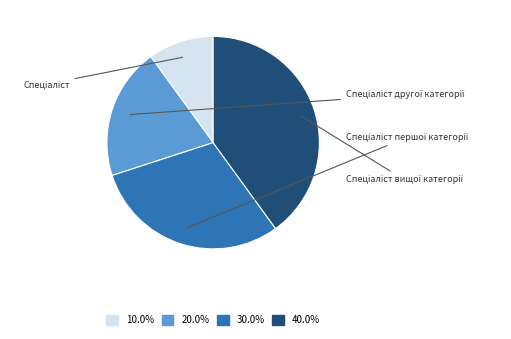

Combined, what portion of the pie is Спеціаліст другої категорії and Спеціаліст?

30.0%